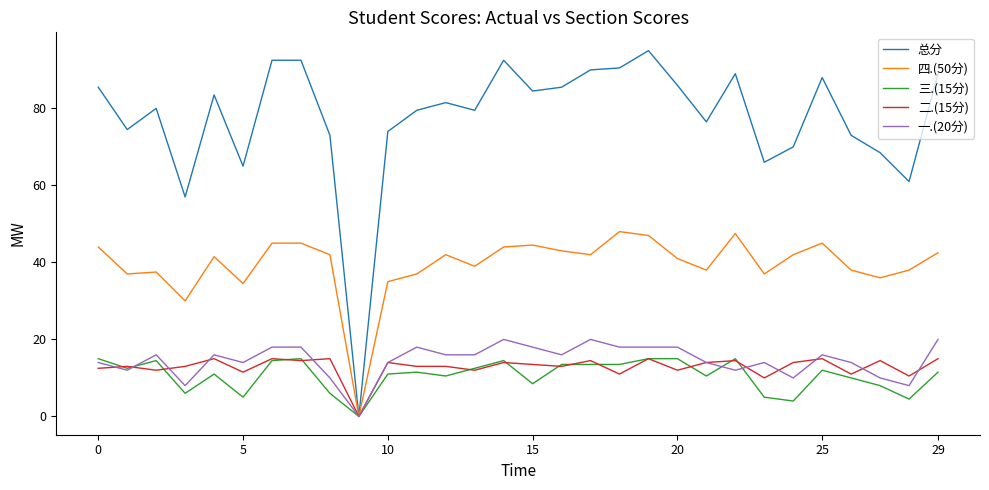

True or false: 一.(20分) has more than 2 points higher than both neighbors.

True